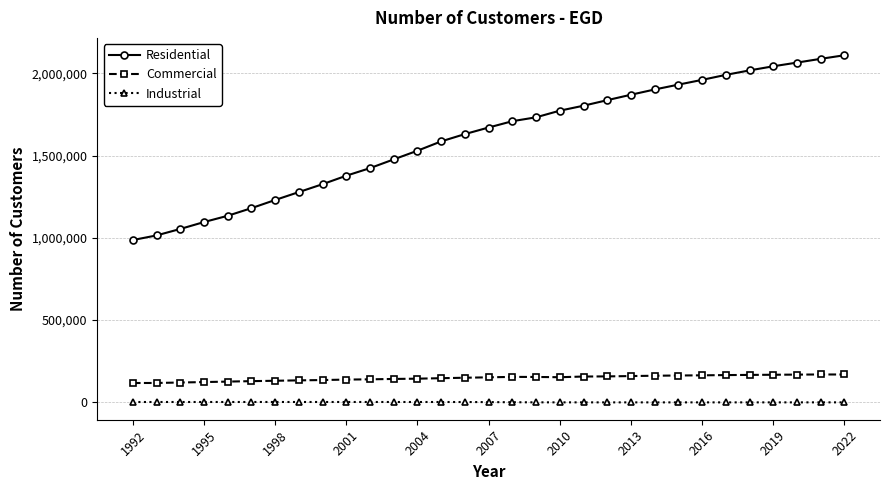

What is the sum of all Industrial values?

50420